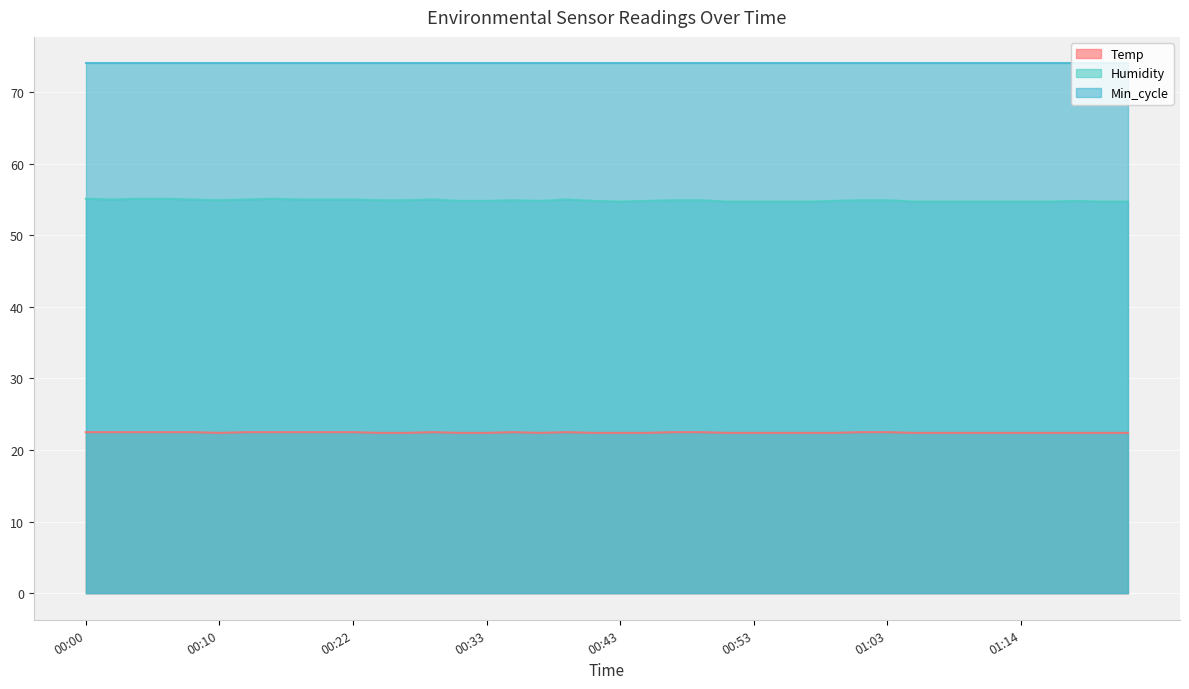

At which label does Temp reach its peak?

00:00